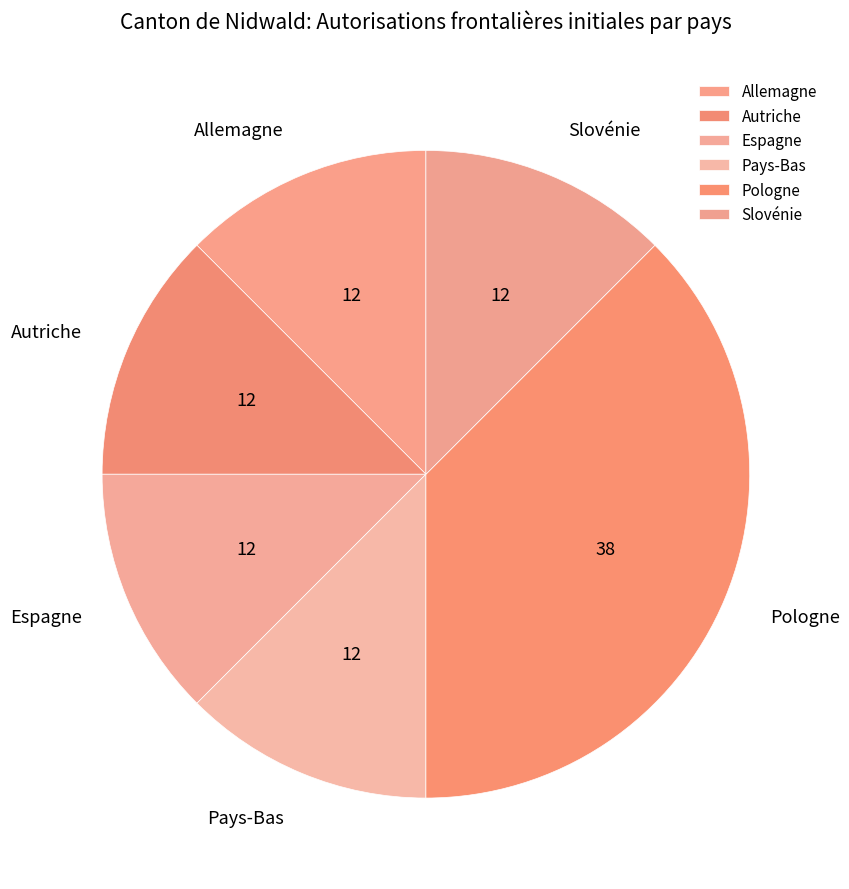

What is the largest slice in the pie chart?

Pologne